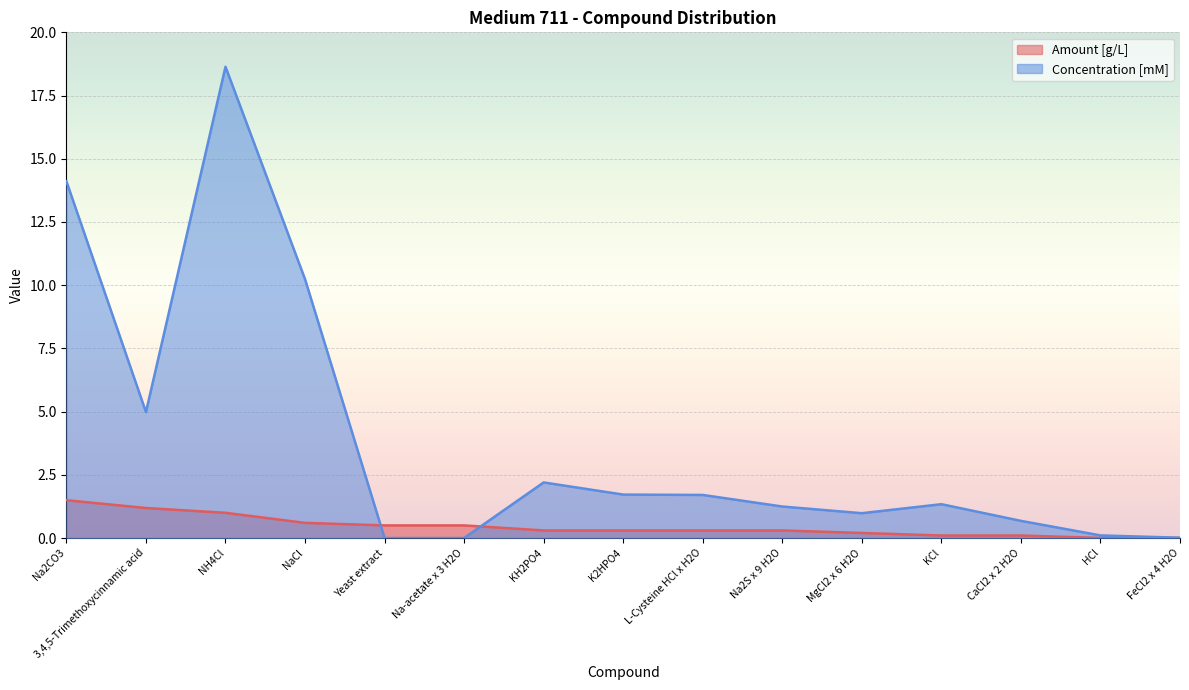

What is the sum of the Amount [g/L] values at Na2S x 9 H2O and FeCl2 x 4 H2O?

0.3